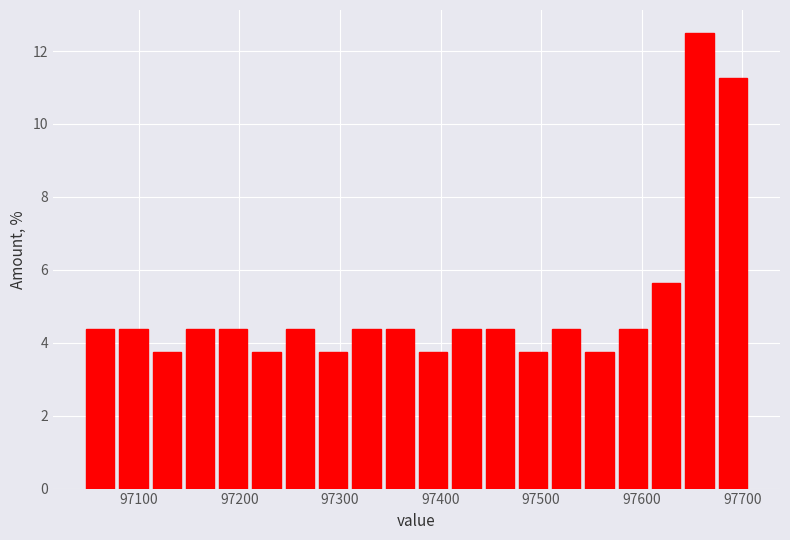

Around what value on the x-axis is the tallest bar? Give the approximate position of its centre, as read against the axis.

97660